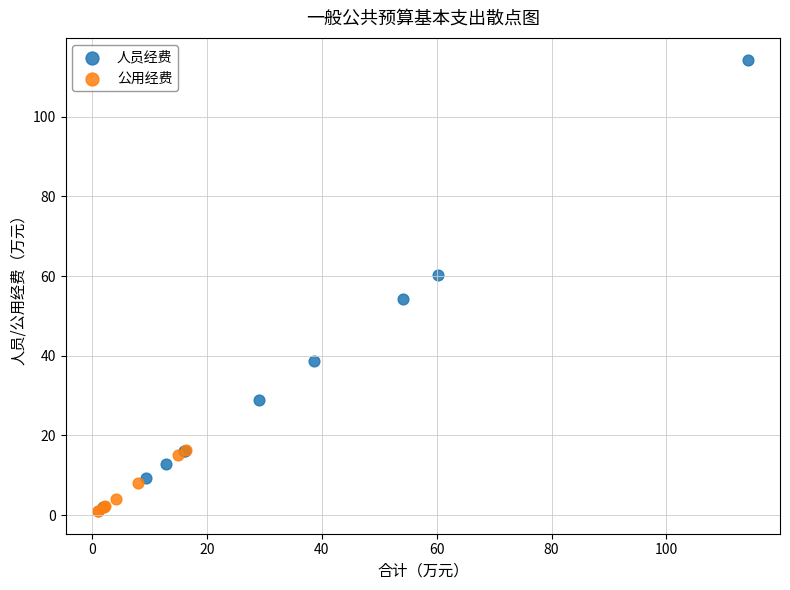

Which series contains the highest Y value?

人员经费